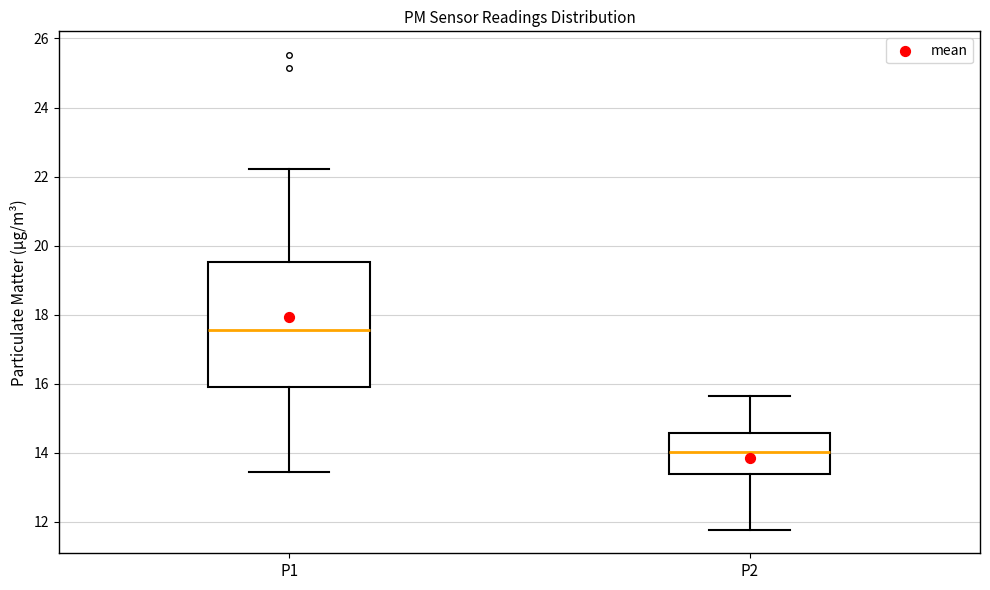

Reading left to right, transcribe this box plot: for each box, give where its median line is, the range the box spans, and where its two whiskers end, as read against the y-axis. The values are not printed on the chart, so give them approximately, as read against the axis.

P1: median 17.6, box 16.0 to 19.6, whiskers 13.4 to 22.2
P2: median 14.0, box 13.4 to 14.6, whiskers 11.8 to 15.6